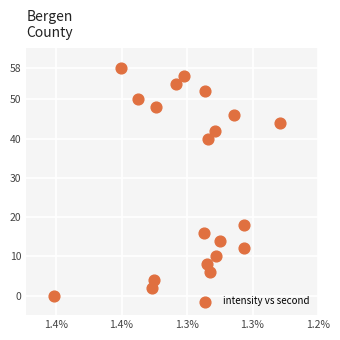

What is the range of Y values (max minus min)?

58